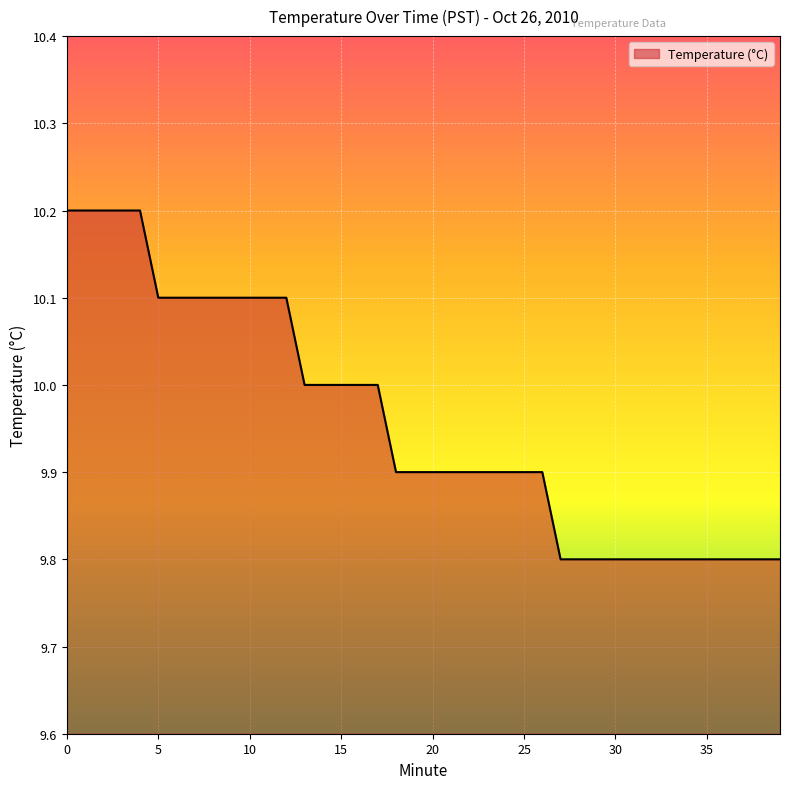

What is the smallest value displayed?

9.8